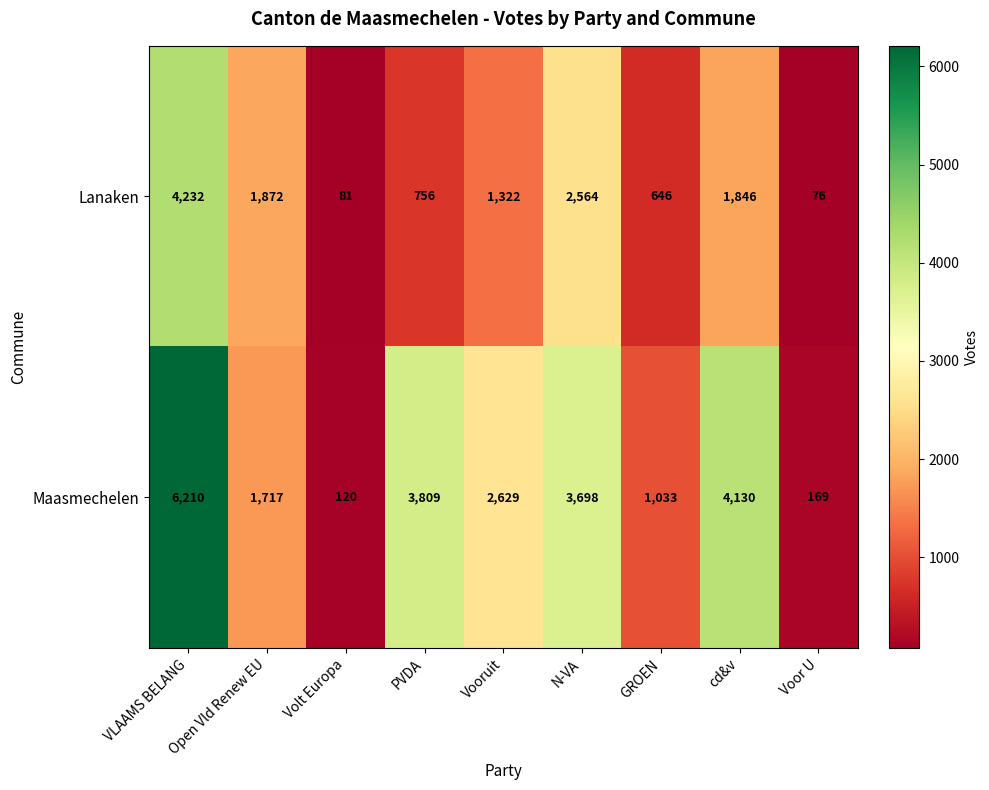

What is the total value across all series at cd&v?

5976